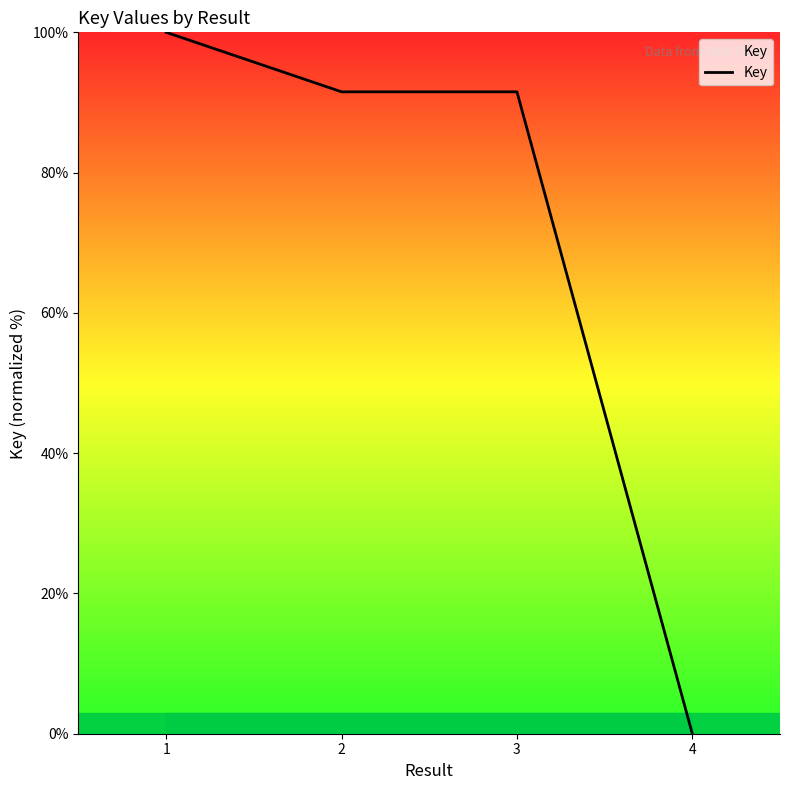

Where does the data first go above 91?

1